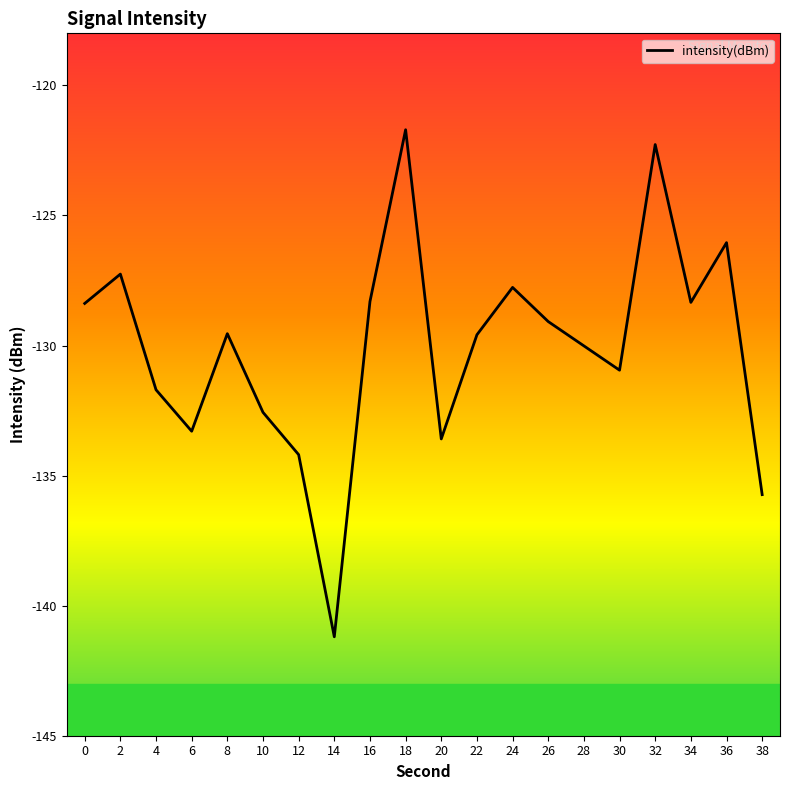

The chart shows a value of -237.5 at 20. True or false?

False